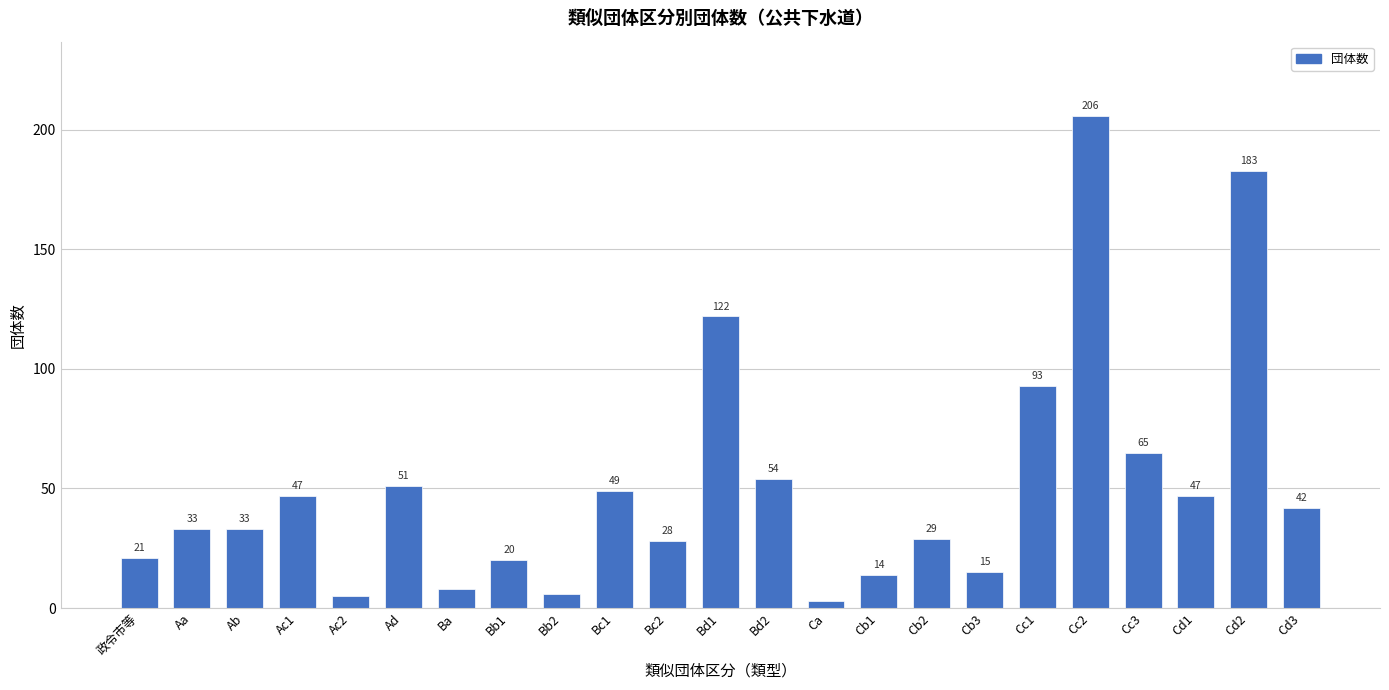

Reading right to left, extract all data points from this chart.

Cd3=42	Cd2=183	Cd1=47	Cc3=65	Cc2=206	Cc1=93	Cb3=15	Cb2=29	Cb1=14	Ca=3	Bd2=54	Bd1=122	Bc2=28	Bc1=49	Bb2=6	Bb1=20	Ba=8	Ad=51	Ac2=5	Ac1=47	Ab=33	Aa=33	政令市等=21